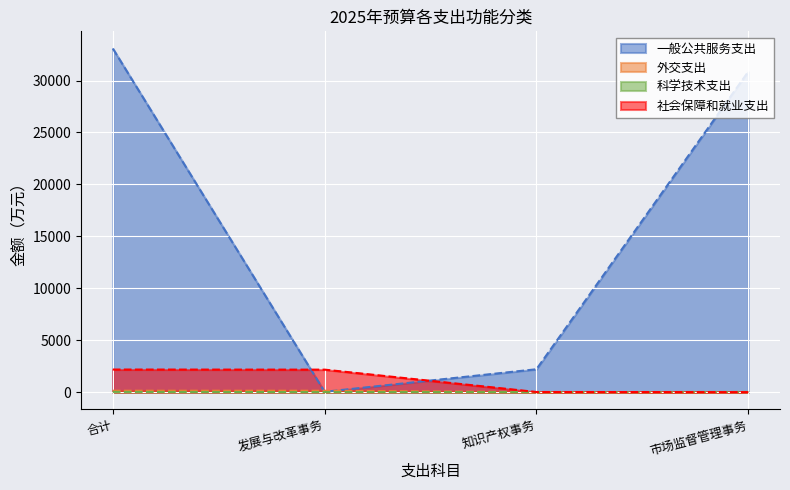

What is the difference between the highest and lowest values at 知识产权事务?

2200.6